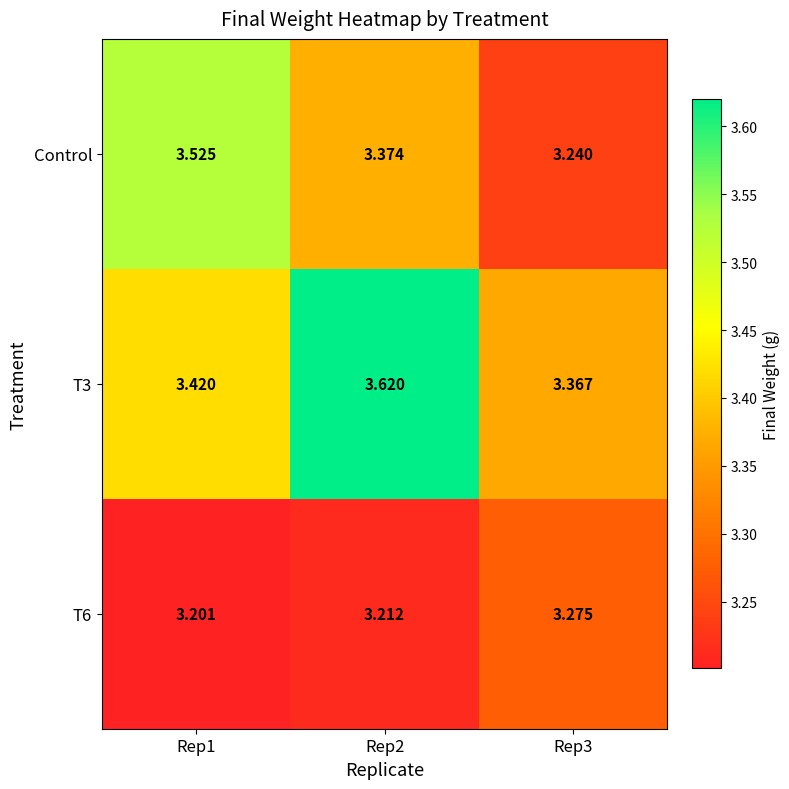

Is the value of Control at Rep2 greater than the value of T6 at Rep2?

Yes